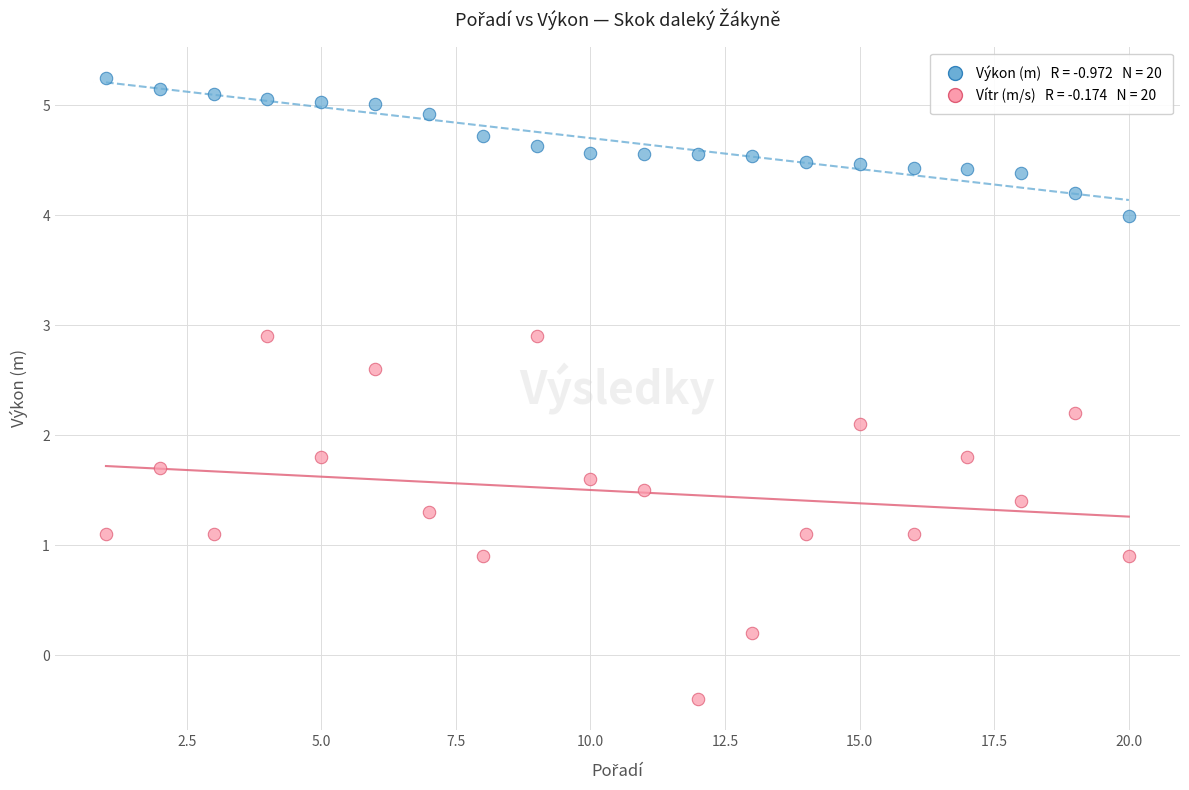

Across all series, what Y value is closest to 2?

2.1